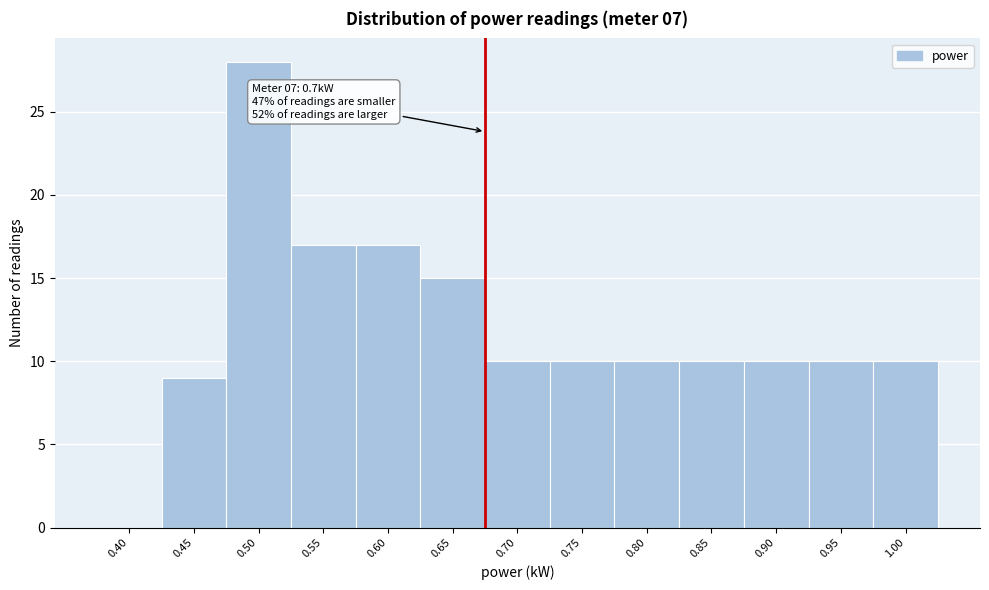

Reading right to left, list all the values displayed in this chart.

1.00=10	0.95=10	0.90=10	0.85=10	0.80=10	0.75=10	0.70=10	0.65=15	0.60=17	0.55=17	0.50=28	0.45=9	0.40=0